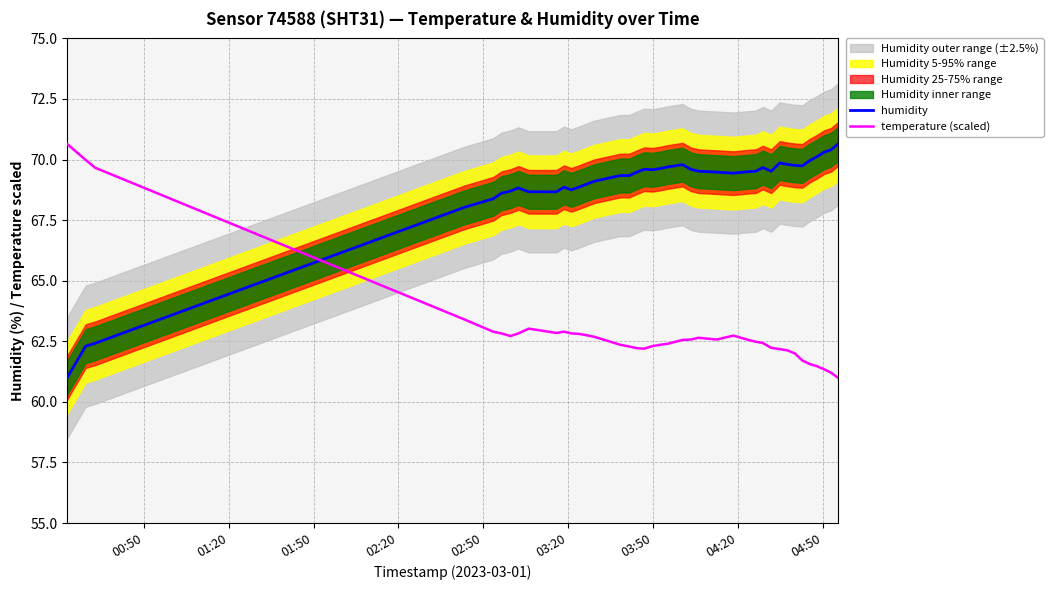

Reading left to right, what are all the values shown in this chart?

humidity: 61.0	62.3	62.4	68.0	68.4	68.6	68.7	68.8	68.7	68.7	68.9	68.8	68.9	69.0	69.1	69.3	69.3	69.5	69.6	69.6	69.6	69.7	69.8	69.6	69.5	69.5	69.4	69.5	69.5	69.7	69.5	69.9	69.8	69.8	69.7	70.0	70.1	70.3	70.4	70.7
temperature (scaled): 70.7	70.0	69.7	63.4	62.9	62.8	62.7	62.8	63.0	62.8	62.9	62.8	62.8	62.8	62.7	62.4	62.3	62.2	62.2	62.3	62.4	62.4	62.6	62.6	62.6	62.6	62.7	62.6	62.5	62.4	62.2	62.2	62.1	62.0	61.7	61.6	61.5	61.3	61.2	61.0